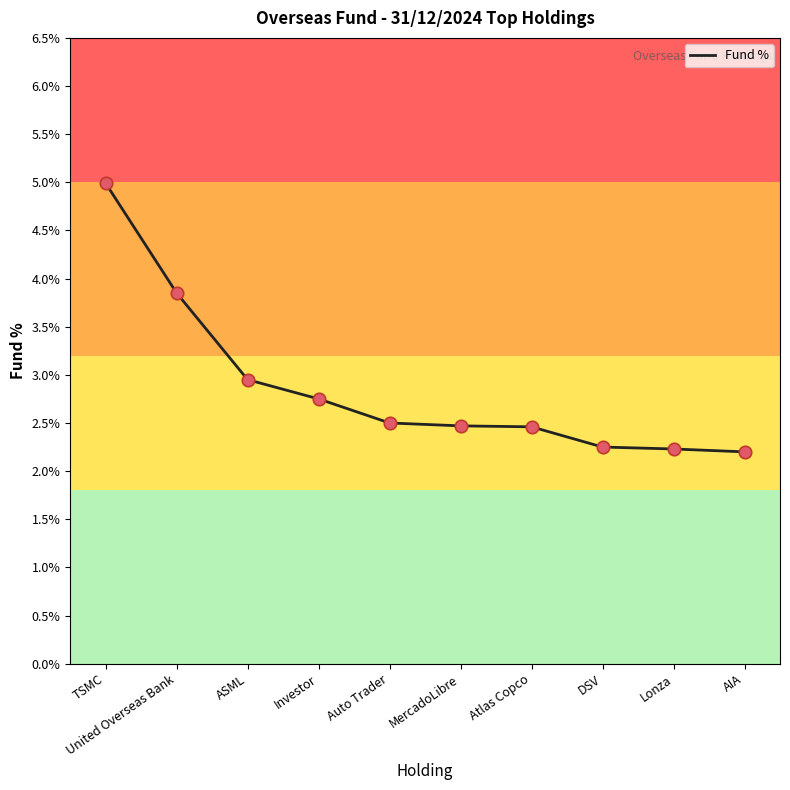

What is the ratio of the value at Auto Trader to the value at DSV?

1.1